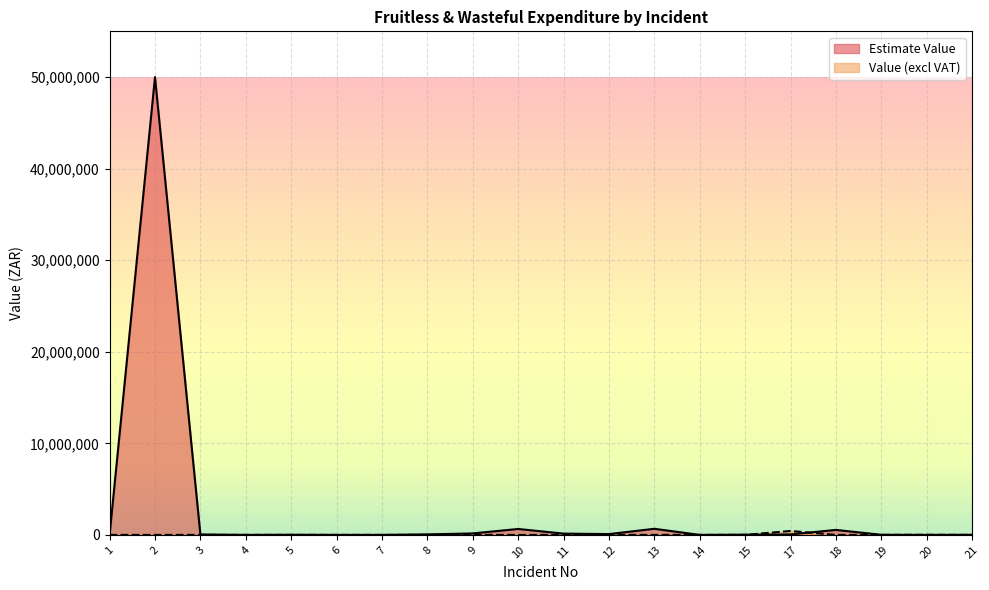

At which label is Value (excl VAT) closest to 215000?

20